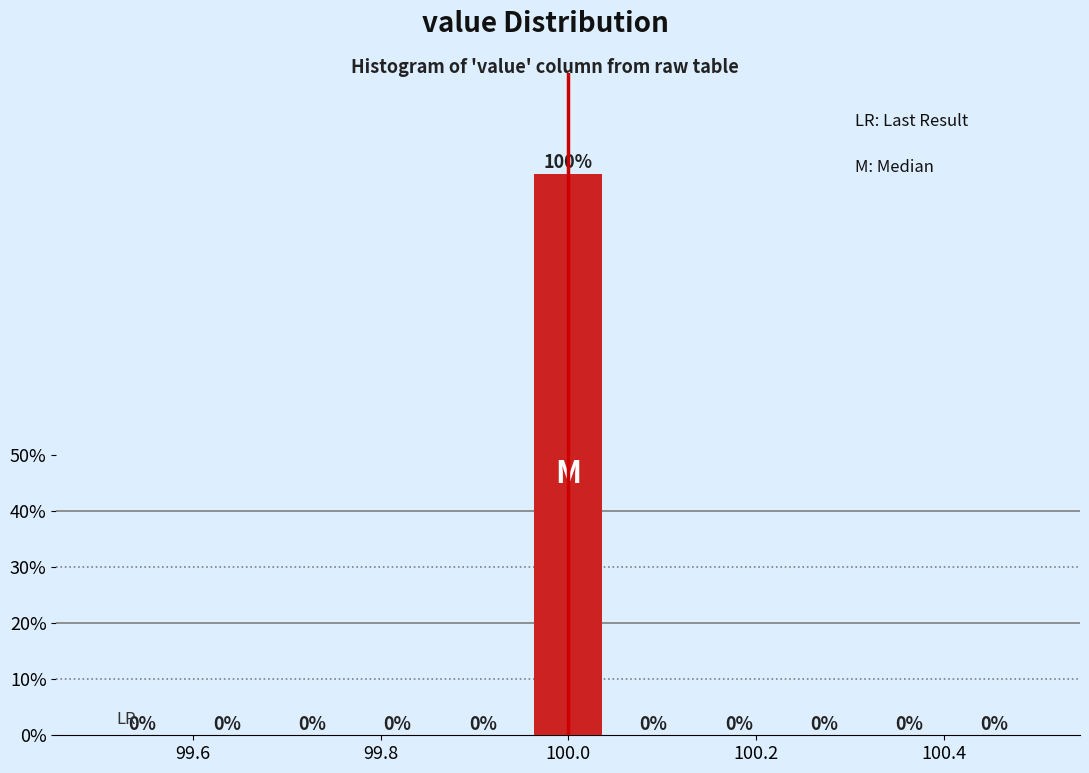

Reading left to right, transcribe this chart: for each bar, give the range it covers on the x-axis and its height. The bar edges are not printed on the chart, so give them approximately, as read against the axis.

99.50 to 99.60: 0
99.60 to 99.68: 0
99.68 to 99.78: 0
99.78 to 99.86: 0
99.86 to 99.96: 0
99.96 to 100.04: 100
100.04 to 100.14: 0
100.14 to 100.22: 0
100.22 to 100.32: 0
100.32 to 100.40: 0
100.40 to 100.50: 0